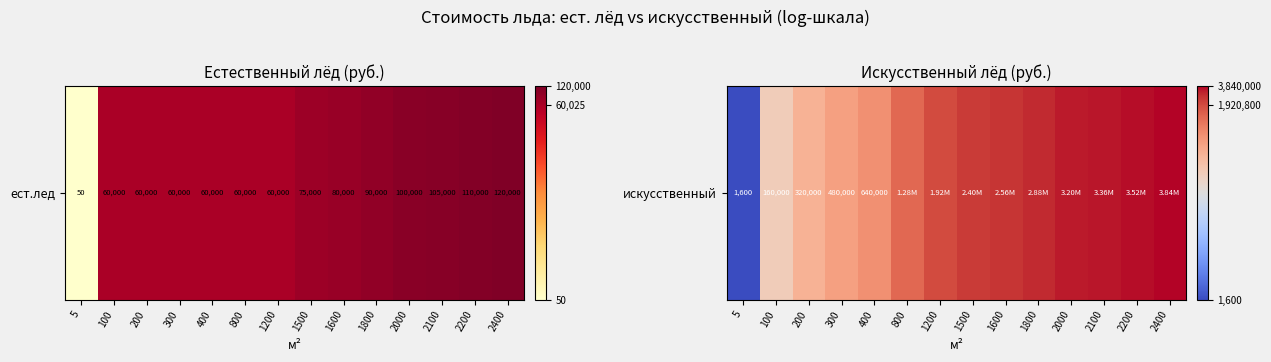

At which label is the value closest to 4?

5